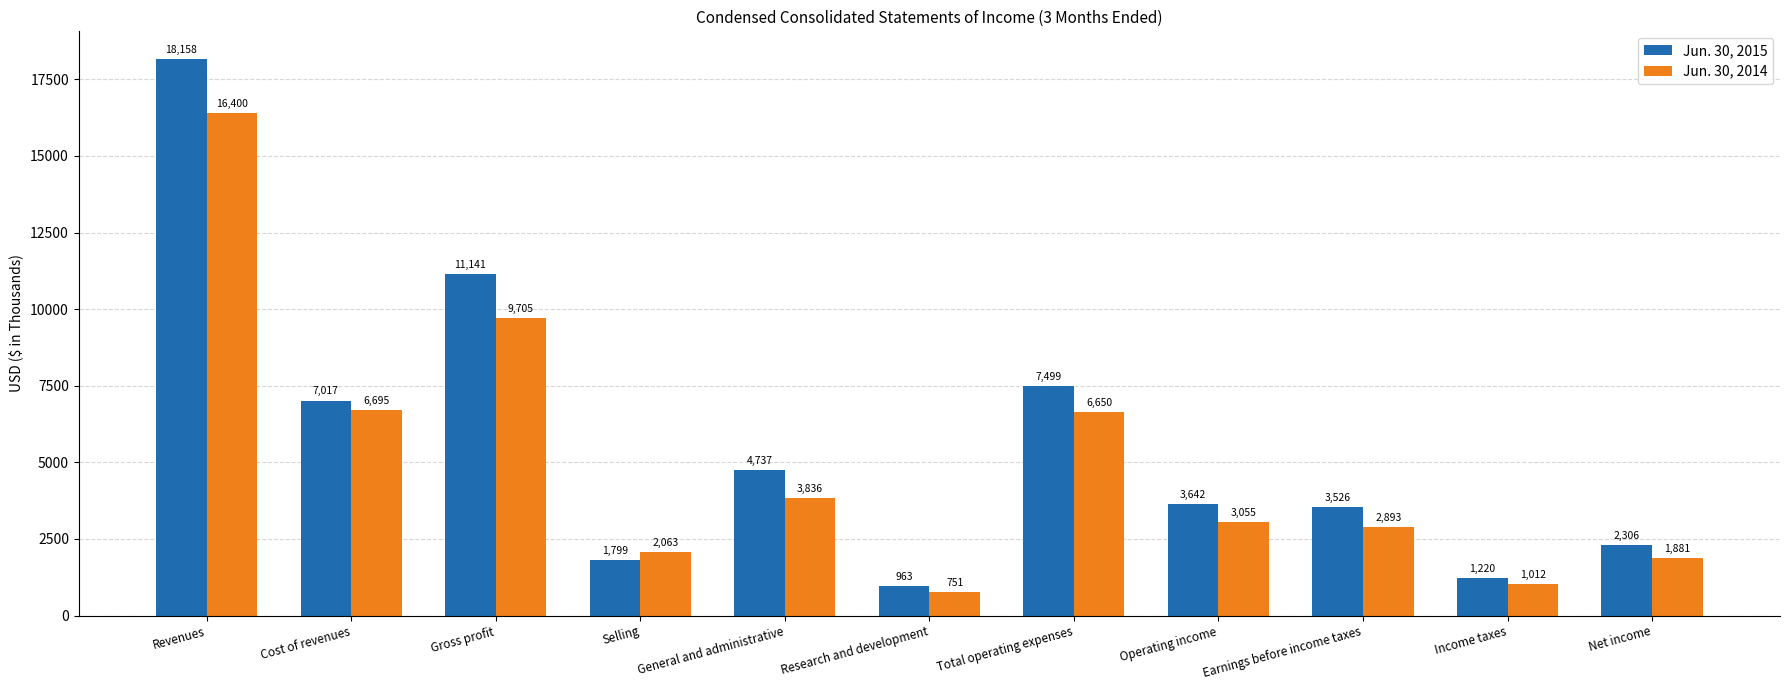

Which series has the widest spread of values?

Jun. 30, 2015